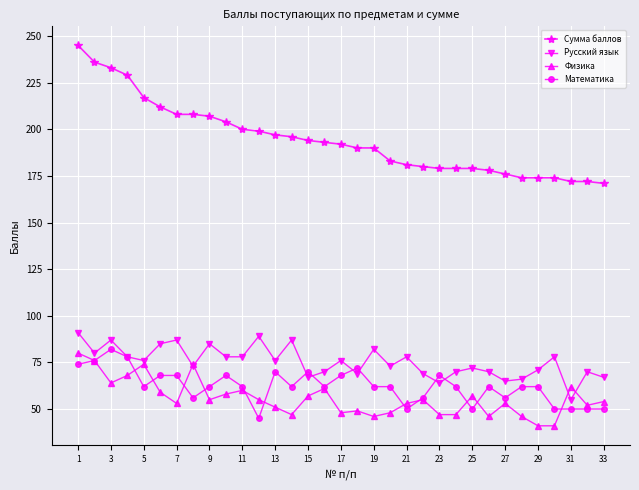

True or false: Математика has more than 0 interior local peaks.

True